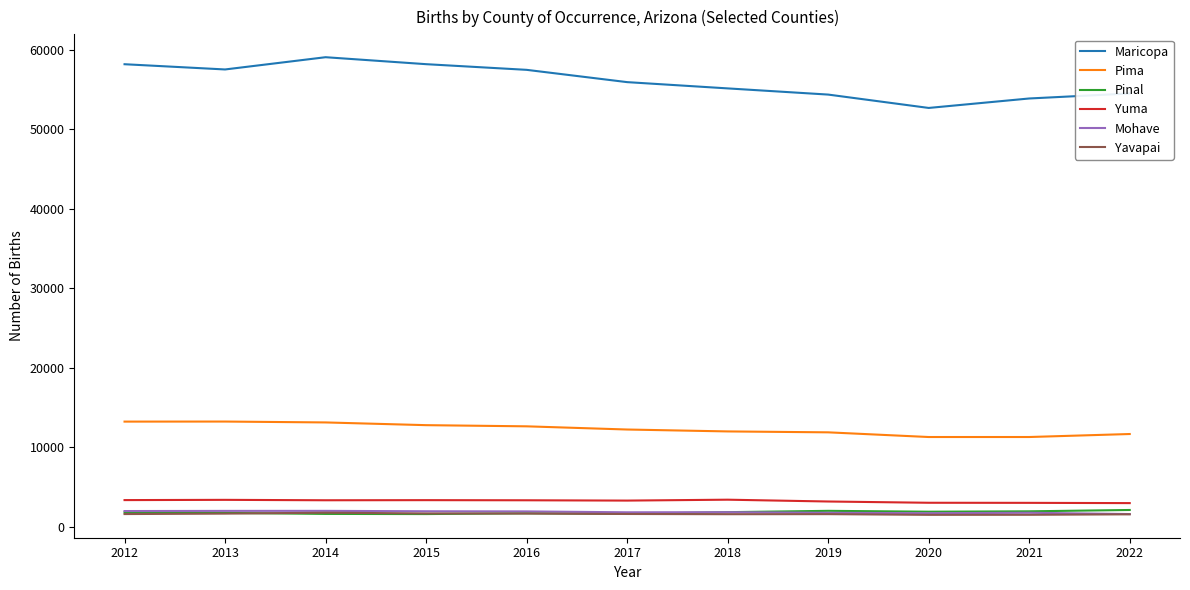

At how many categories does at least one series exceed 2636?

11